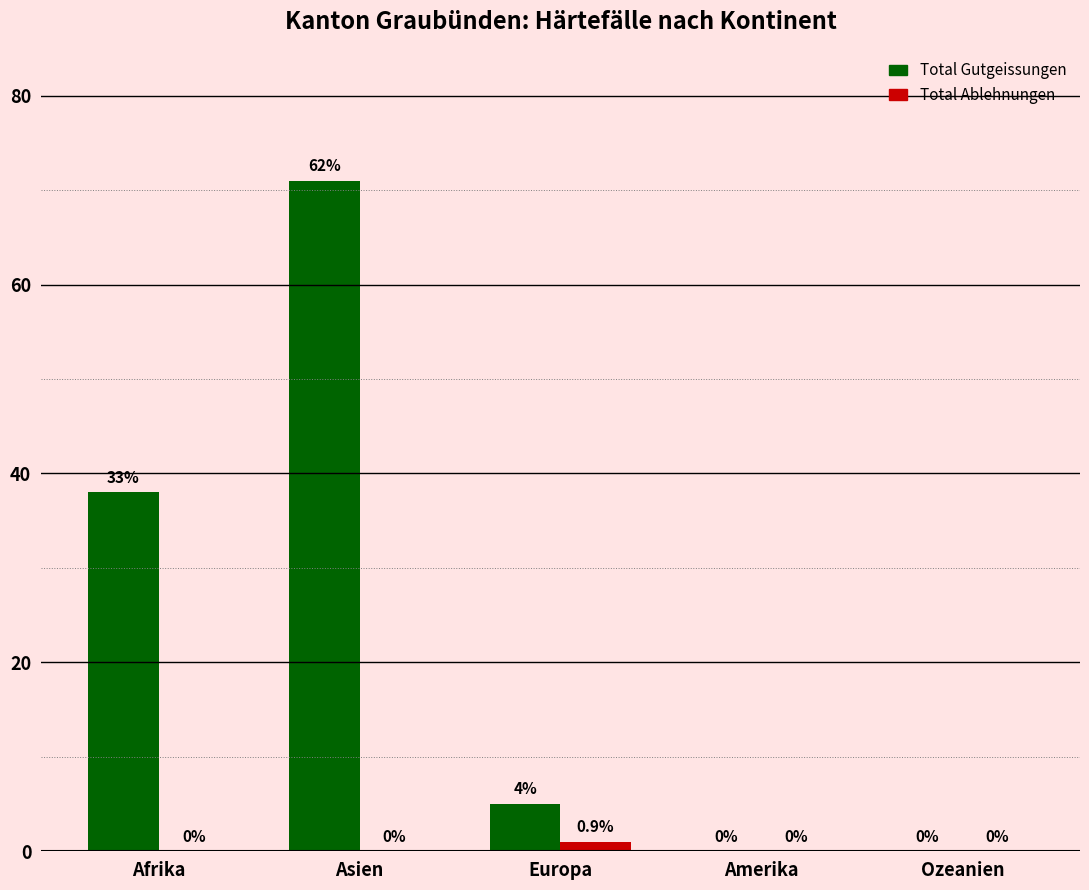

Reading right to left, transcribe all the data shown in this chart.

Total Gutgeissungen: Ozeanien=0	Amerika=0	Europa=5	Asien=71	Afrika=38
Total Ablehnungen: Ozeanien=0	Amerika=0	Europa=1	Asien=0	Afrika=0